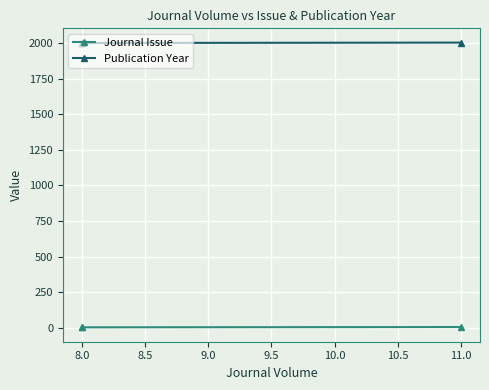

Which series has the largest range (max minus min)?

Journal Issue